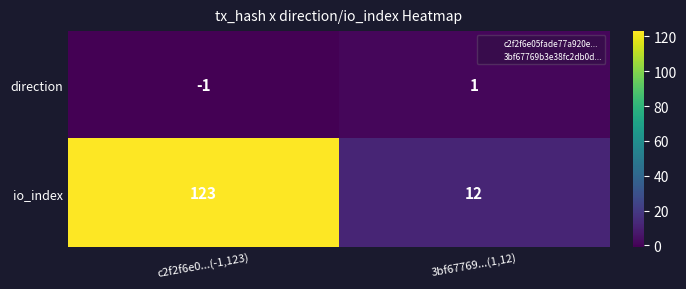

At which category does the chart reach its minimum across all series?

c2f2f6e0...(-1,123)